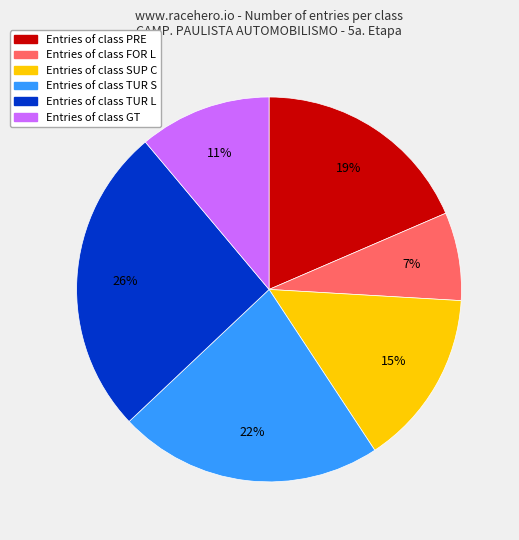

Is there any slice that represents more than half of the pie?

No